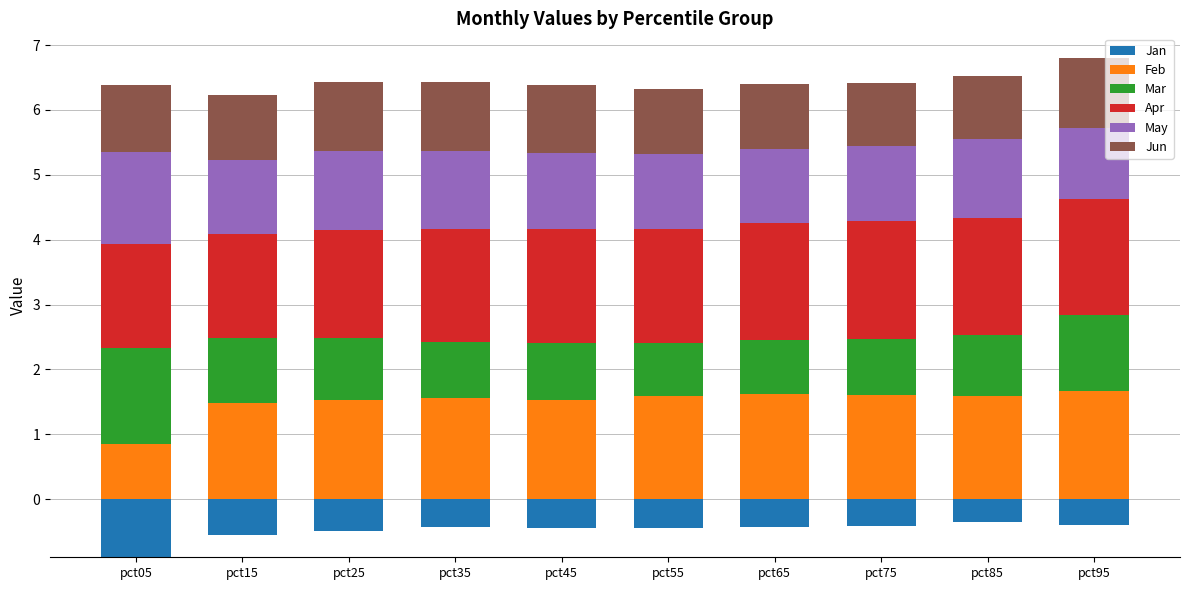

Between pct05 and pct95, which series saw the biggest shift?

Feb